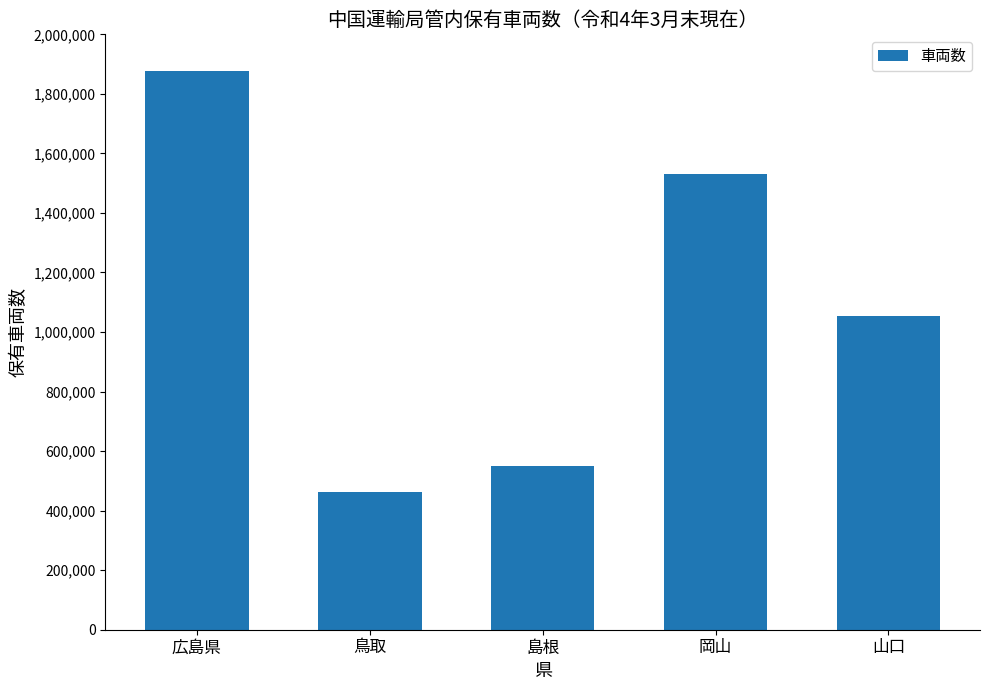

Which has a higher value, 山口 or 岡山?

岡山